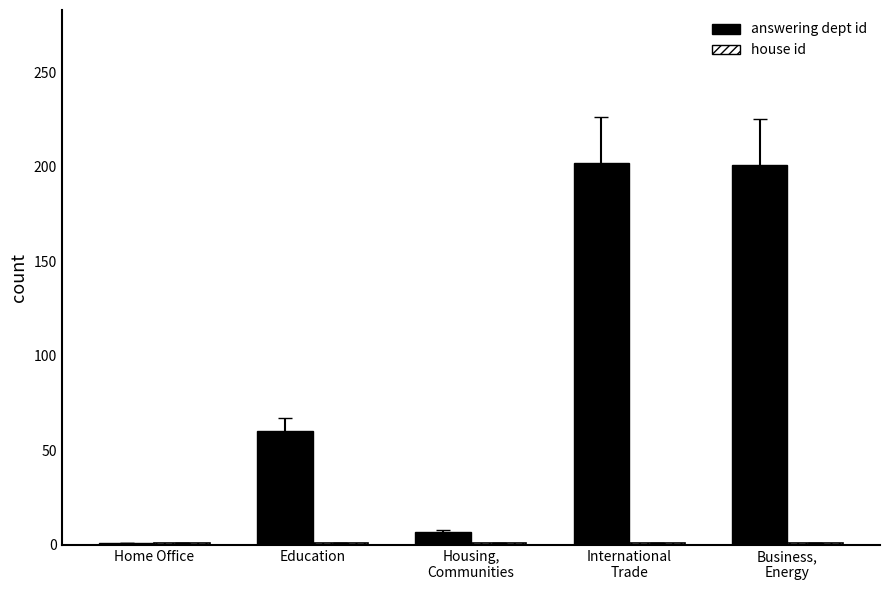

Which series has the largest total across all categories?

answering dept id